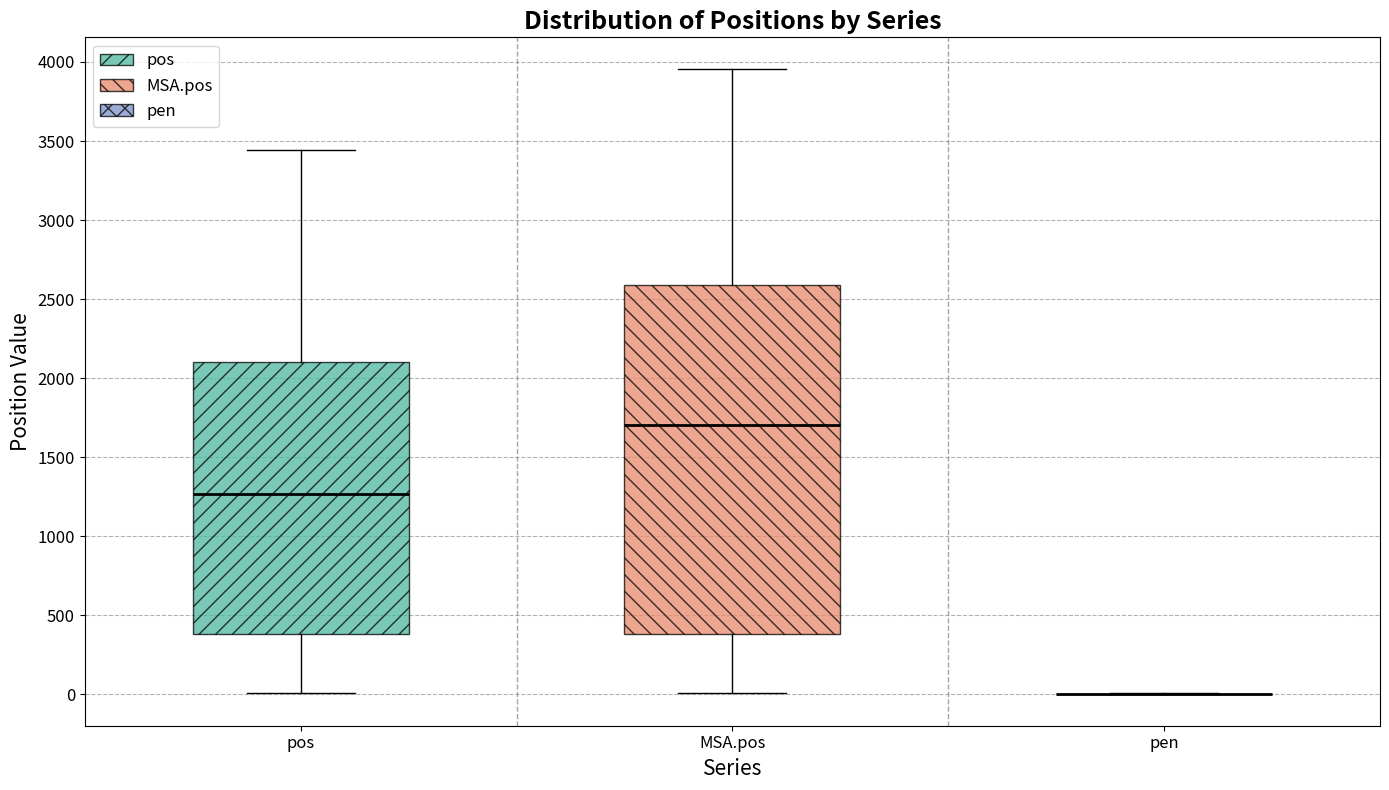

Reading left to right, read every box against the y-axis: the position of its median line, the range the box covers, and the ends of its whiskers. The values are not printed on the chart, so give them approximately, as read against the axis.

pos: median 1250, box 400 to 2100, whiskers 0 to 3450
MSA.pos: median 1700, box 400 to 2600, whiskers 0 to 3950
pen: box collapsed to a line at 0, whiskers 0 to 0